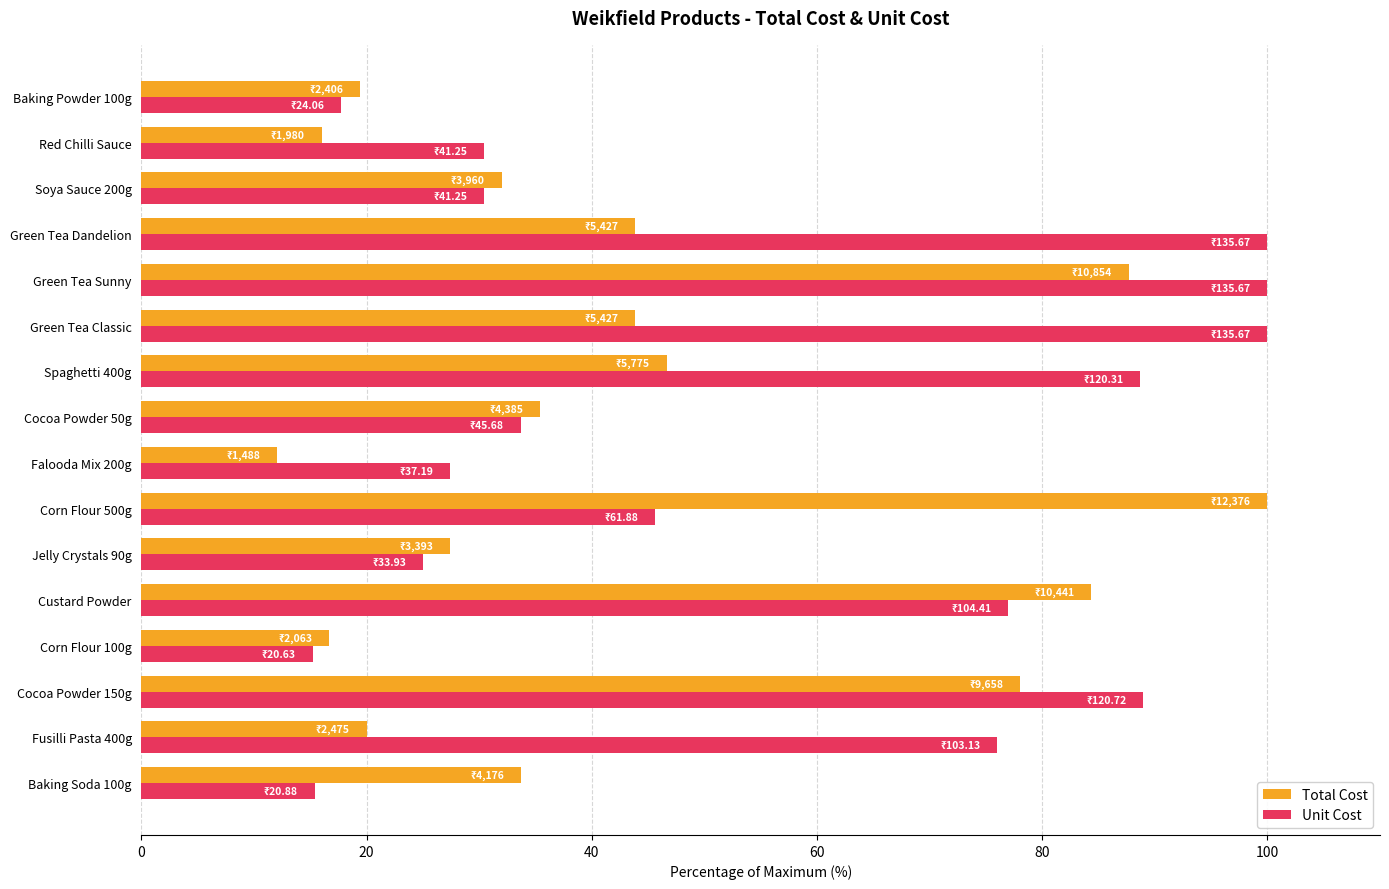

Rank the series by their average value, from highest to lowest.

Unit Cost, Total Cost